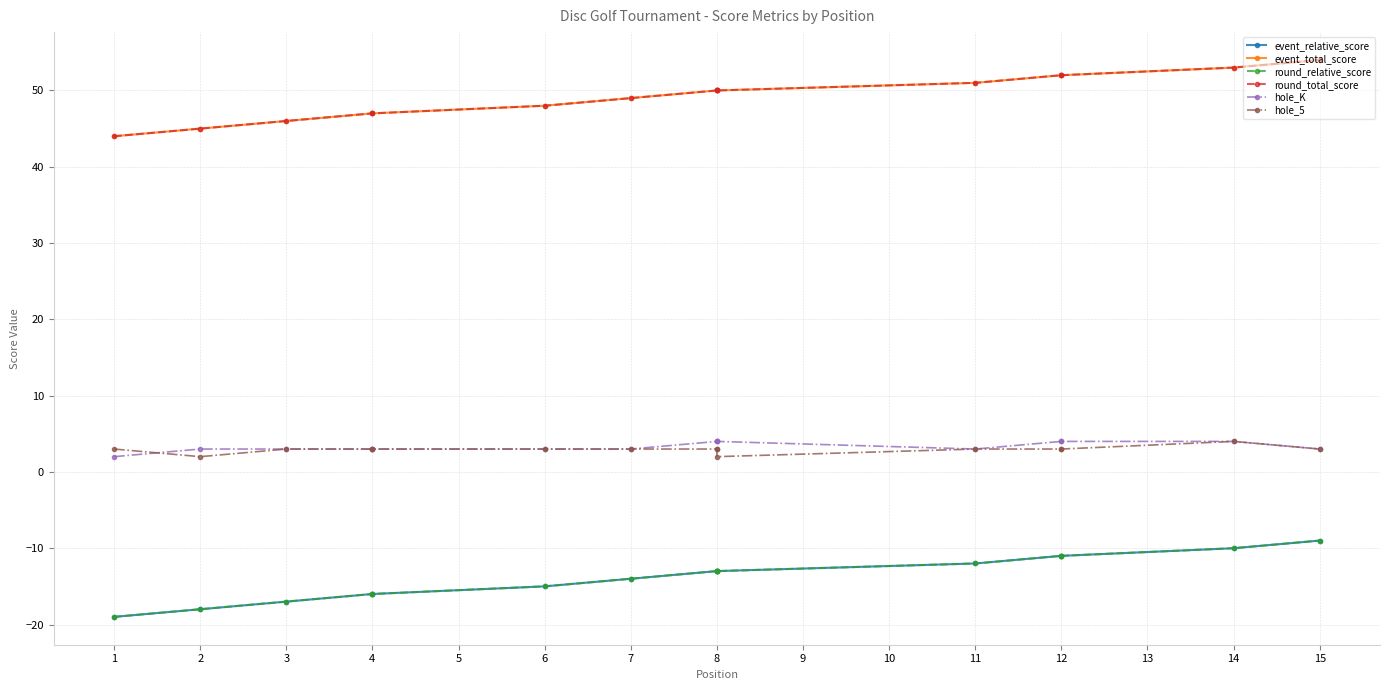

What are all the series names shown in the legend?

event_relative_score, event_total_score, round_relative_score, round_total_score, hole_K, hole_5